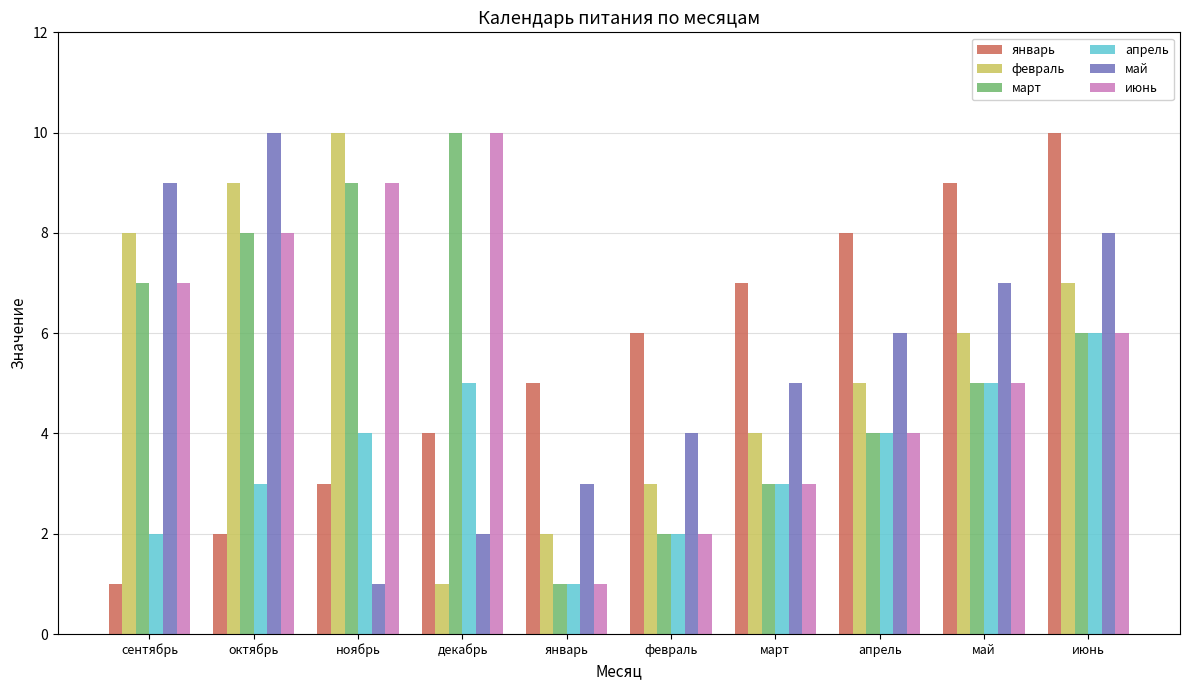

What is the value of the май bar at the 6th from the left?

4